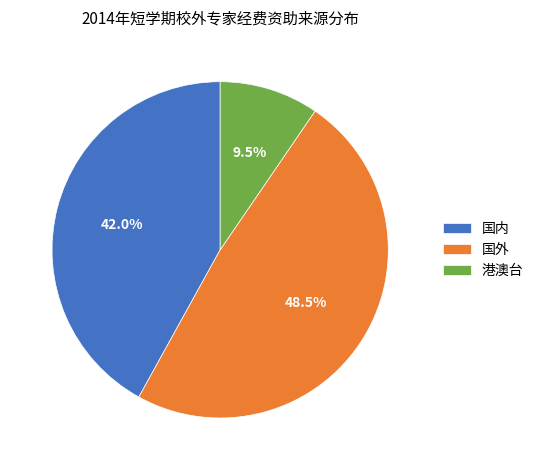

Which slice is the smallest?

港澳台